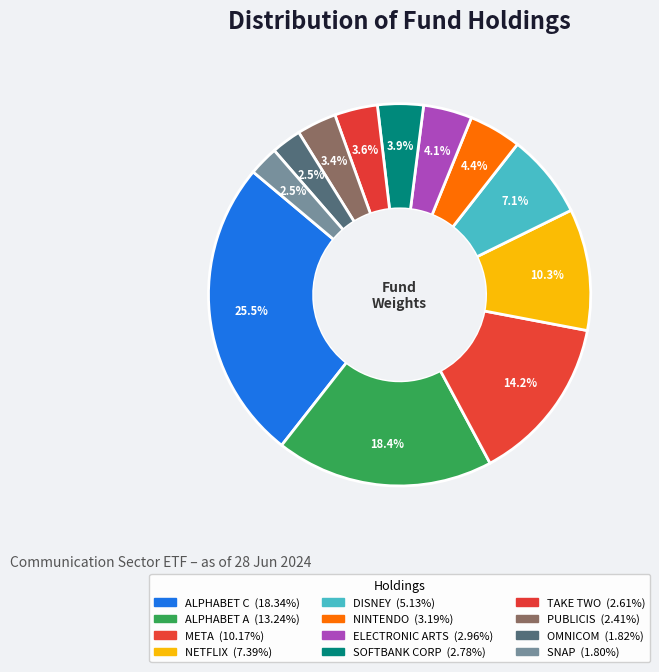

Does ALPHABET A account for over 50% of the chart?

No